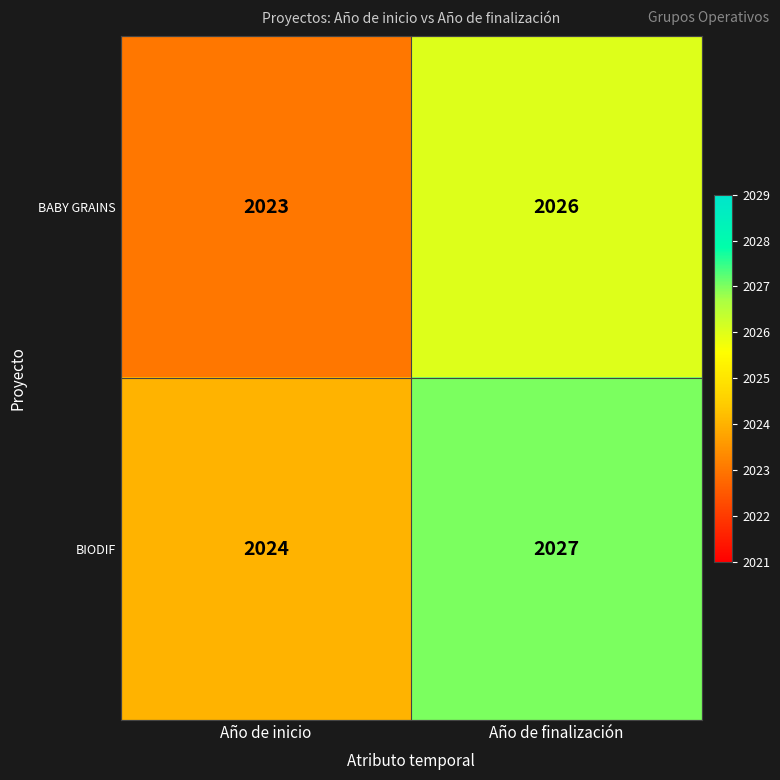

What is the sum of the BIODIF values at Año de inicio and Año de finalización?

4051